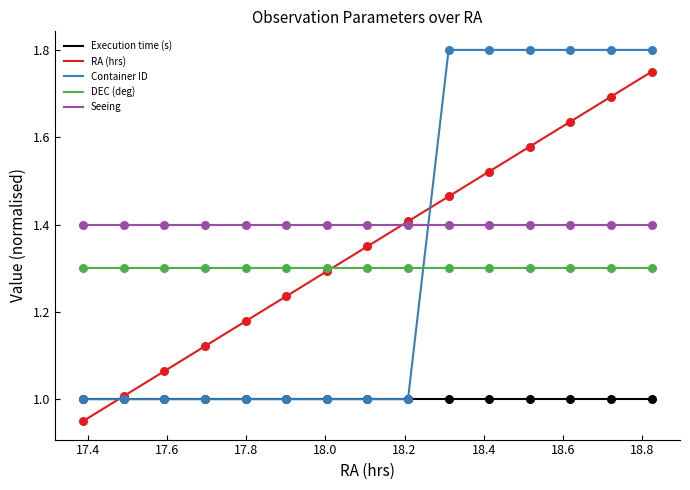

True or false: DEC (deg) and Execution time (s) intersect in this chart.

False